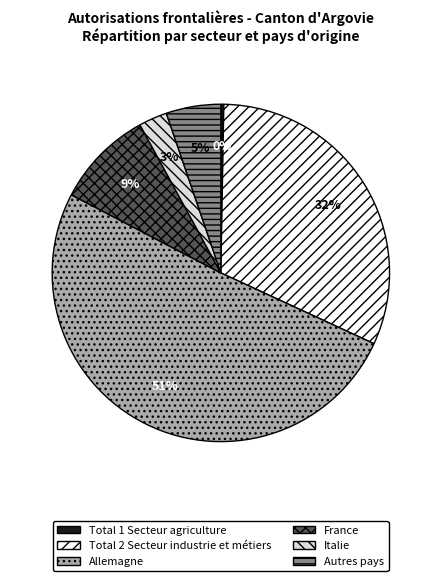

The Total 1 Secteur agriculture slice represents 0% of the pie. True or false?

True